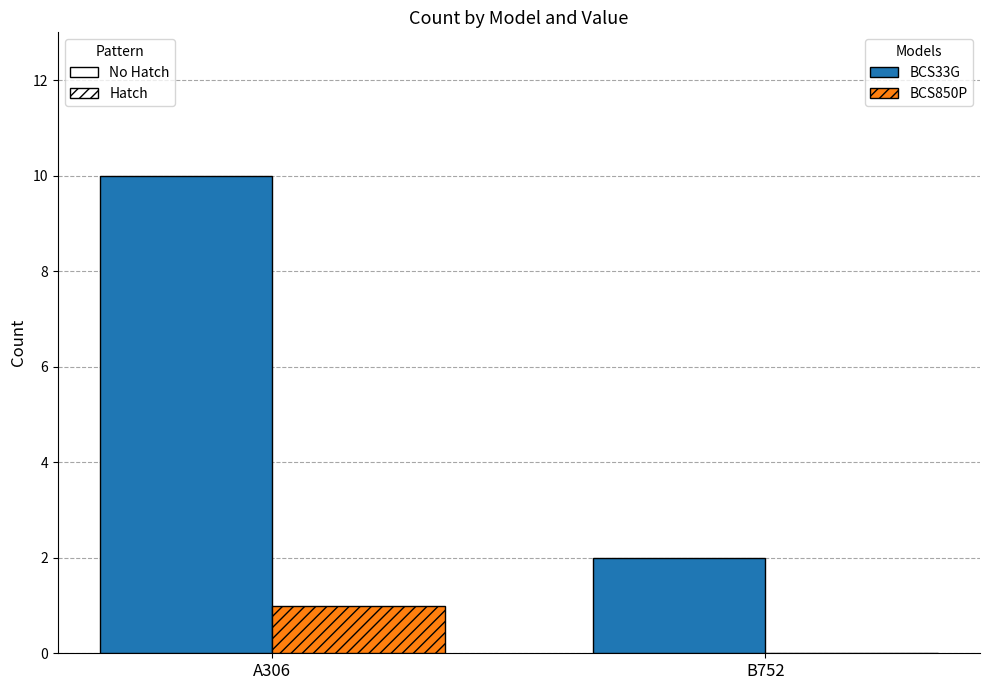

How many BCS850P values are between 0 and 1?

2